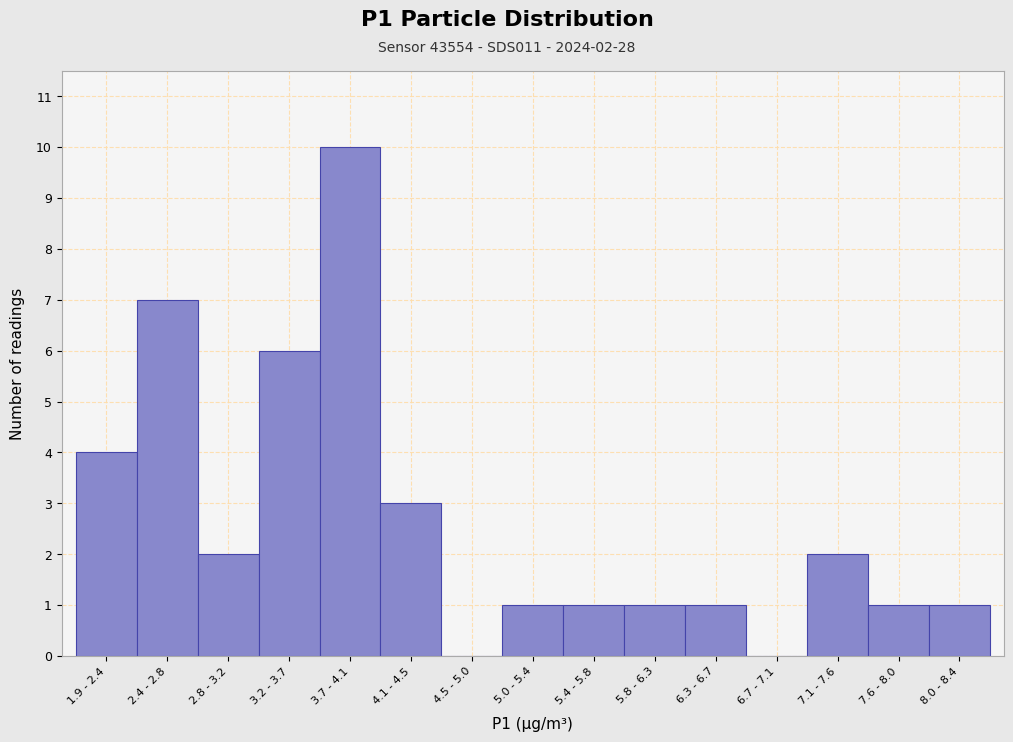

Reading left to right, extract all data points from this chart.

1.9 - 2.4=4	2.4 - 2.8=7	2.8 - 3.2=2	3.2 - 3.7=6	3.7 - 4.1=10	4.1 - 4.5=3	4.5 - 5.0=0	5.0 - 5.4=1	5.4 - 5.8=1	5.8 - 6.3=1	6.3 - 6.7=1	6.7 - 7.1=0	7.1 - 7.6=2	7.6 - 8.0=1	8.0 - 8.4=1